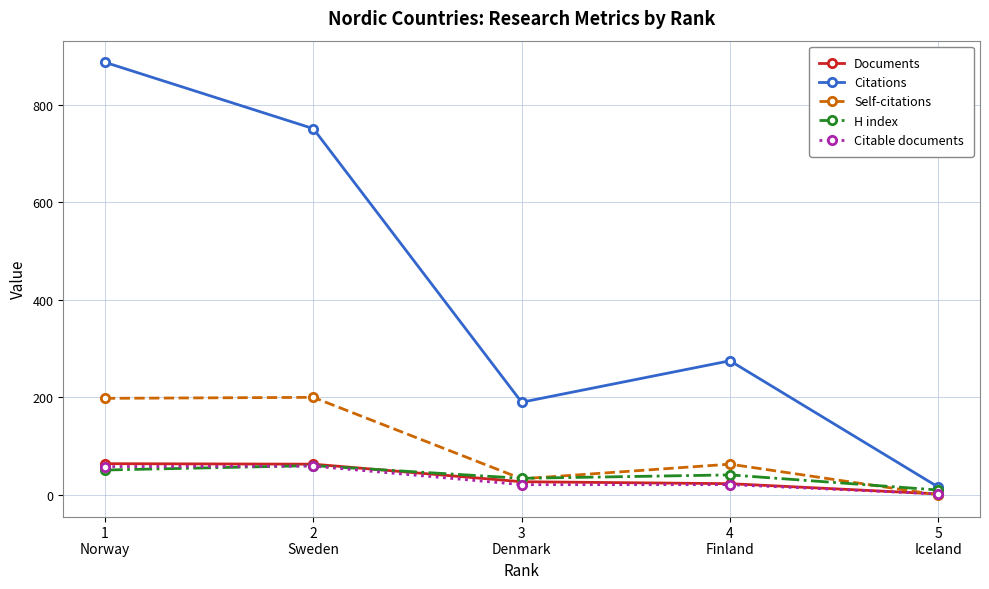

True or false: Documents and Citations cross at least once.

False